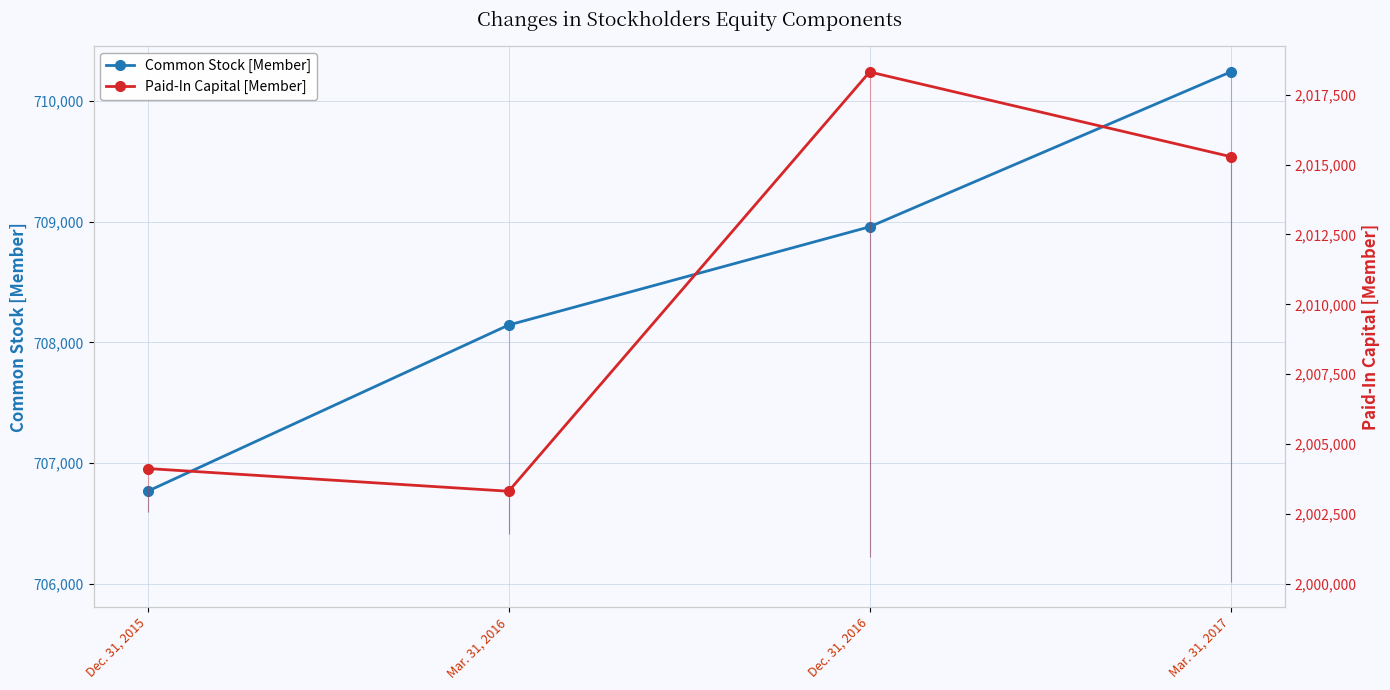

Which series changed the most between Mar. 31, 2016 and Mar. 31, 2017?

Paid-In Capital [Member]